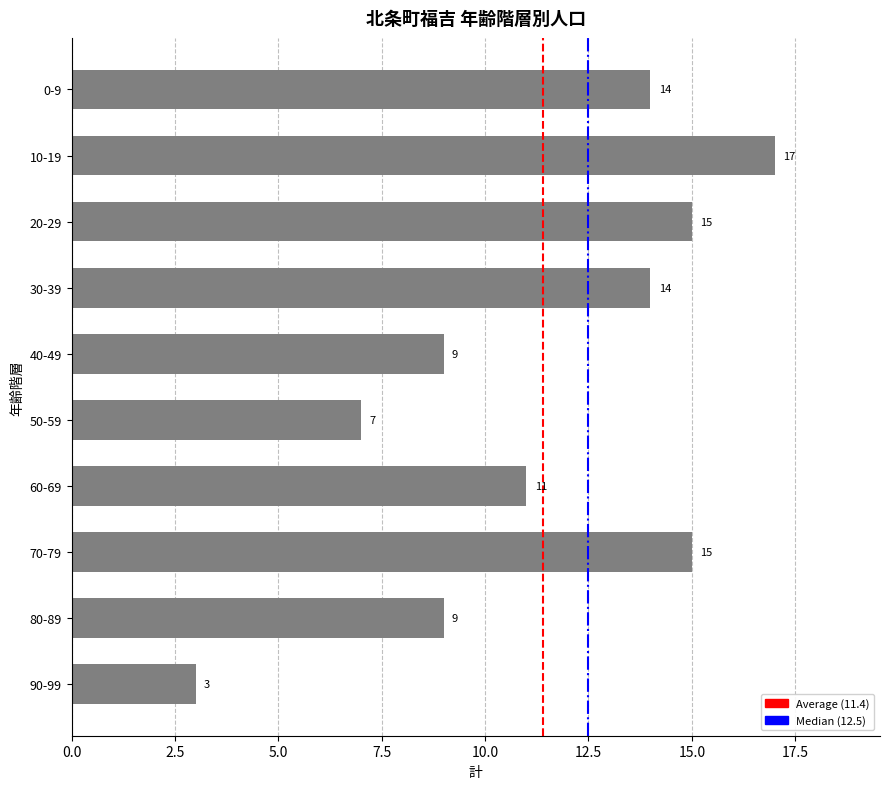

Between 0-9 and 70-79, which is larger?

70-79